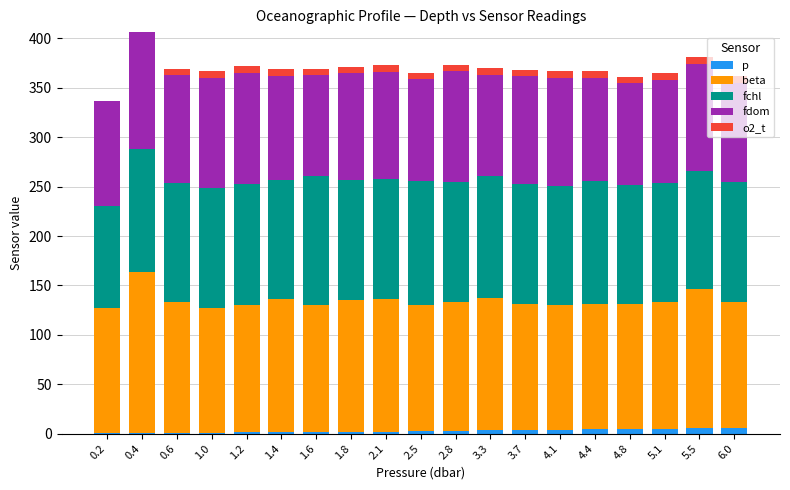

List the labels in order of fdom value, largest first.

0.4, 1.2, 2.8, 1.0, 0.6, 3.7, 4.1, 5.5, 1.8, 2.1, 0.2, 1.4, 4.4, 5.1, 2.5, 3.3, 4.8, 1.6, 6.0